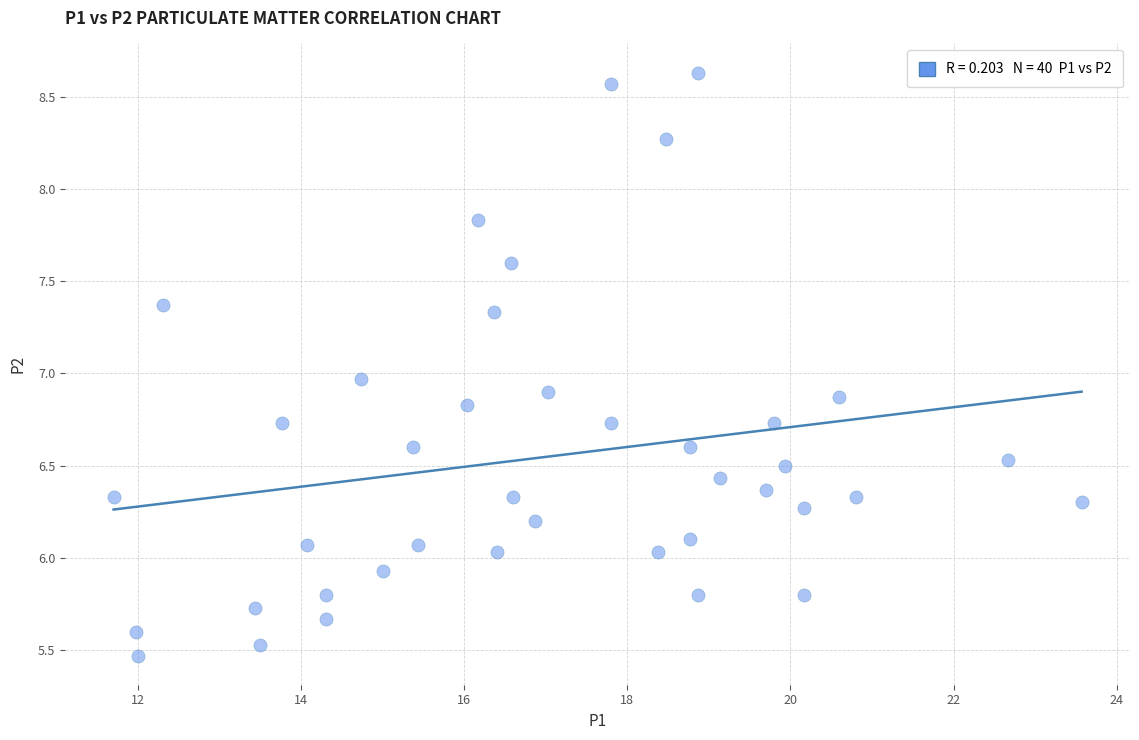

What is the range of X values (max minus min)?

11.9